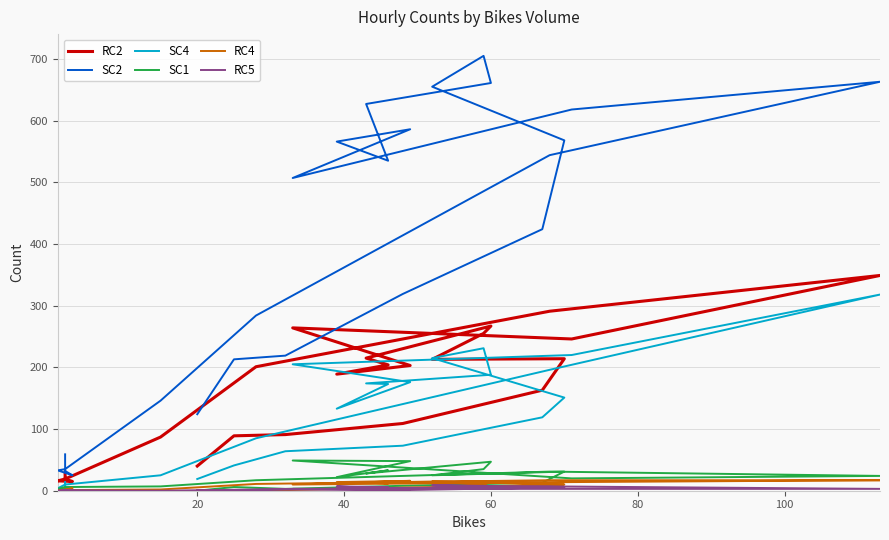

True or false: SC1 and SC2 cross at least once.

False